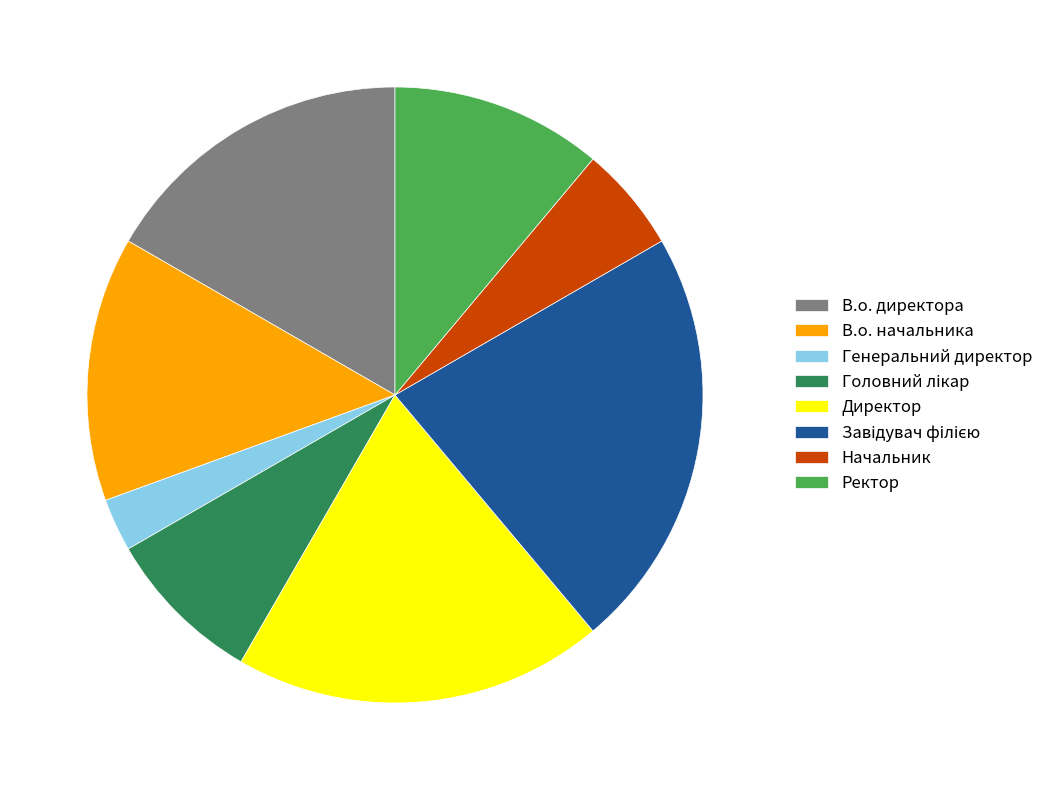

The Ректор slice represents 11% of the pie. True or false?

True